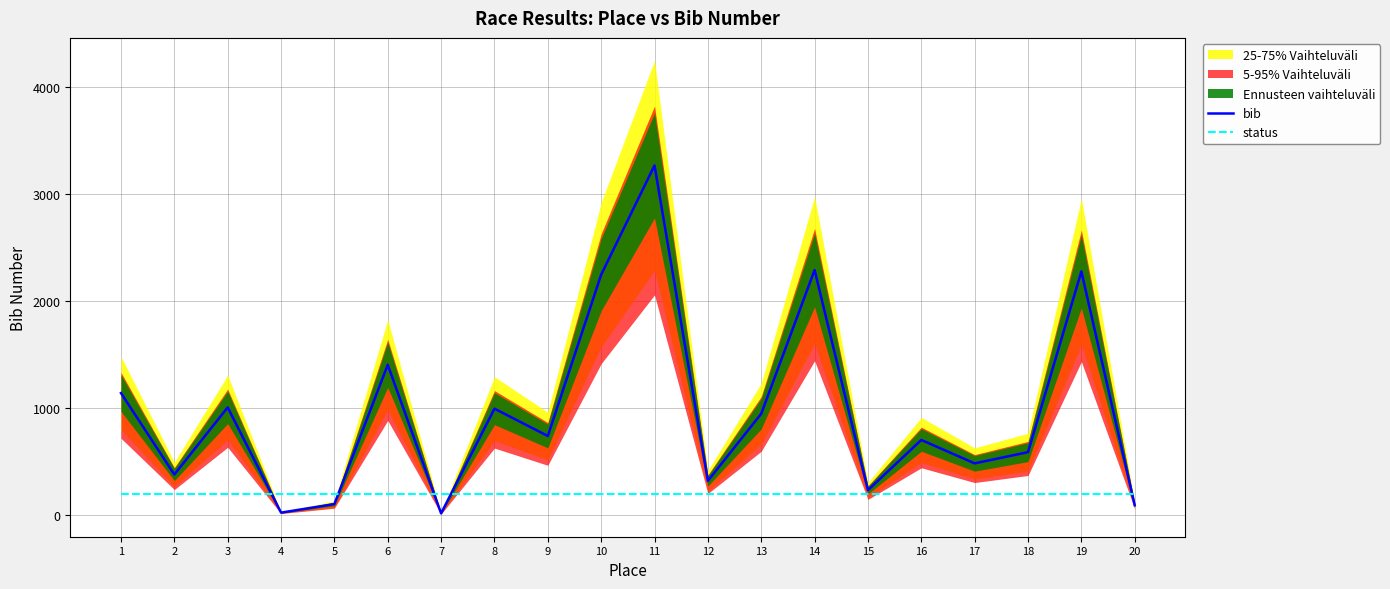

The value of bib at 10 is 2247. True or false?

True